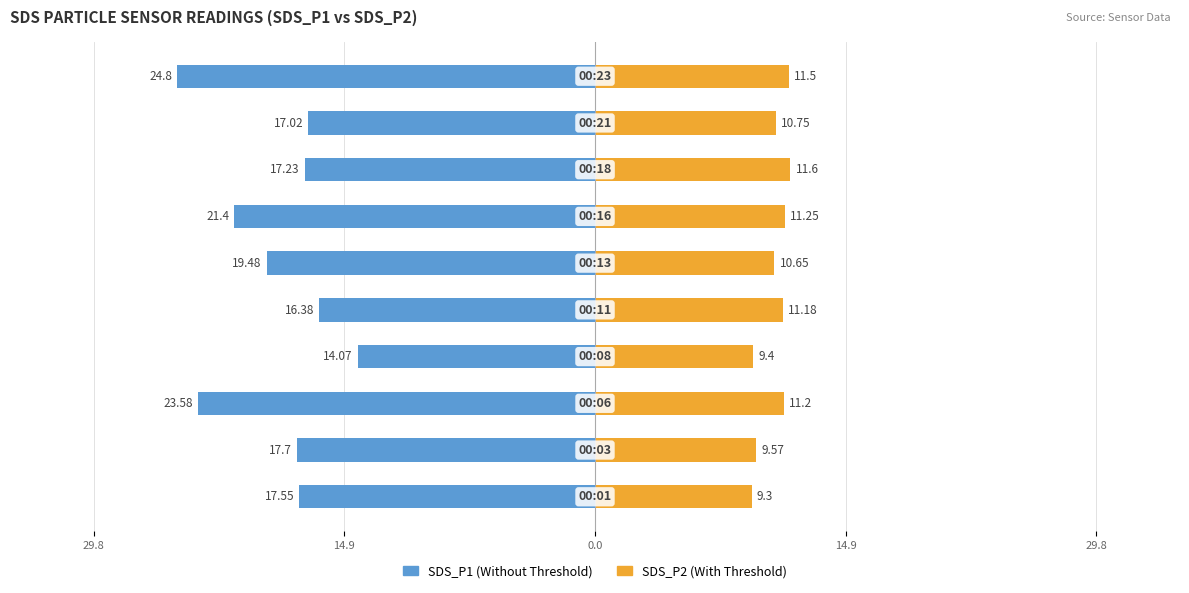

What is the label of the 4th bar from the right?

6